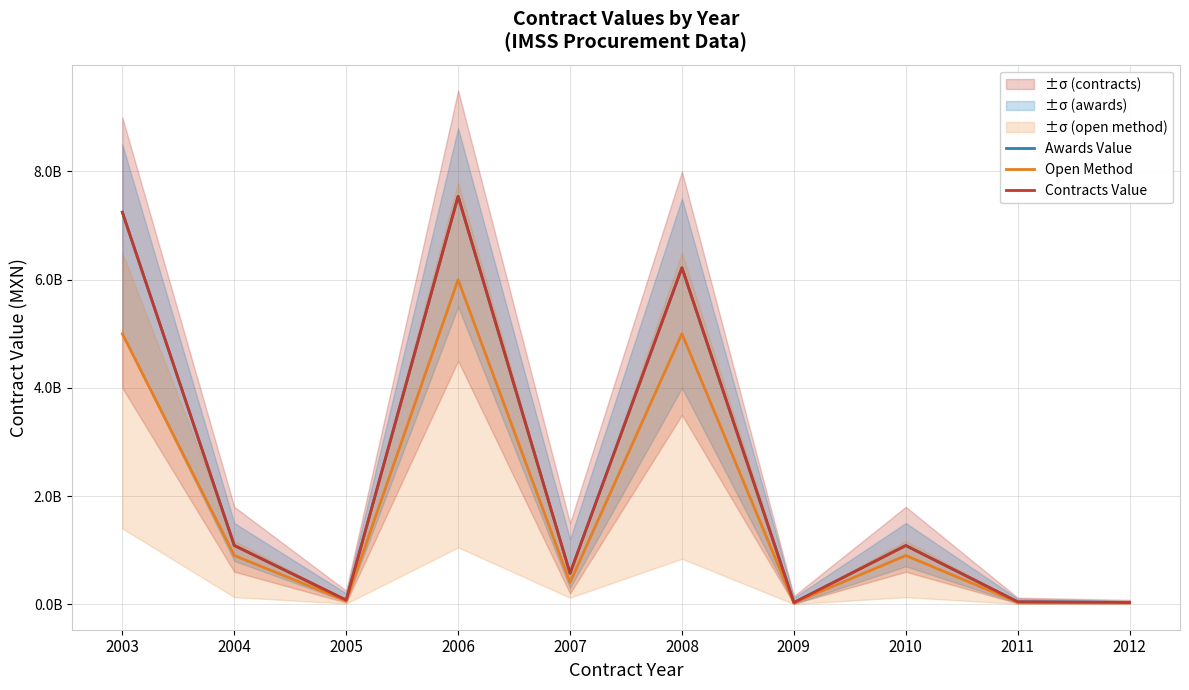

Is the value of Contracts Value at 2012 greater than the value of Awards Value at 2007?

No